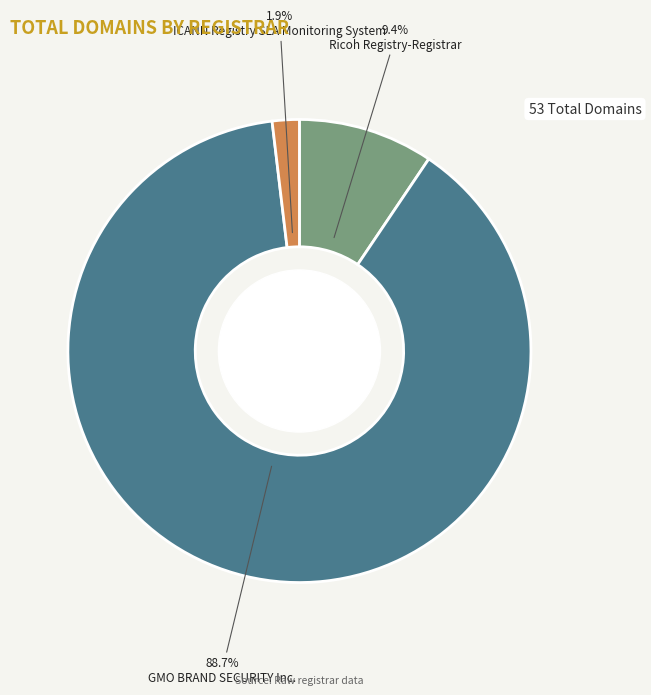

To the nearest percent, what percentage of the pie is Ricoh Registry-Registrar?

9%